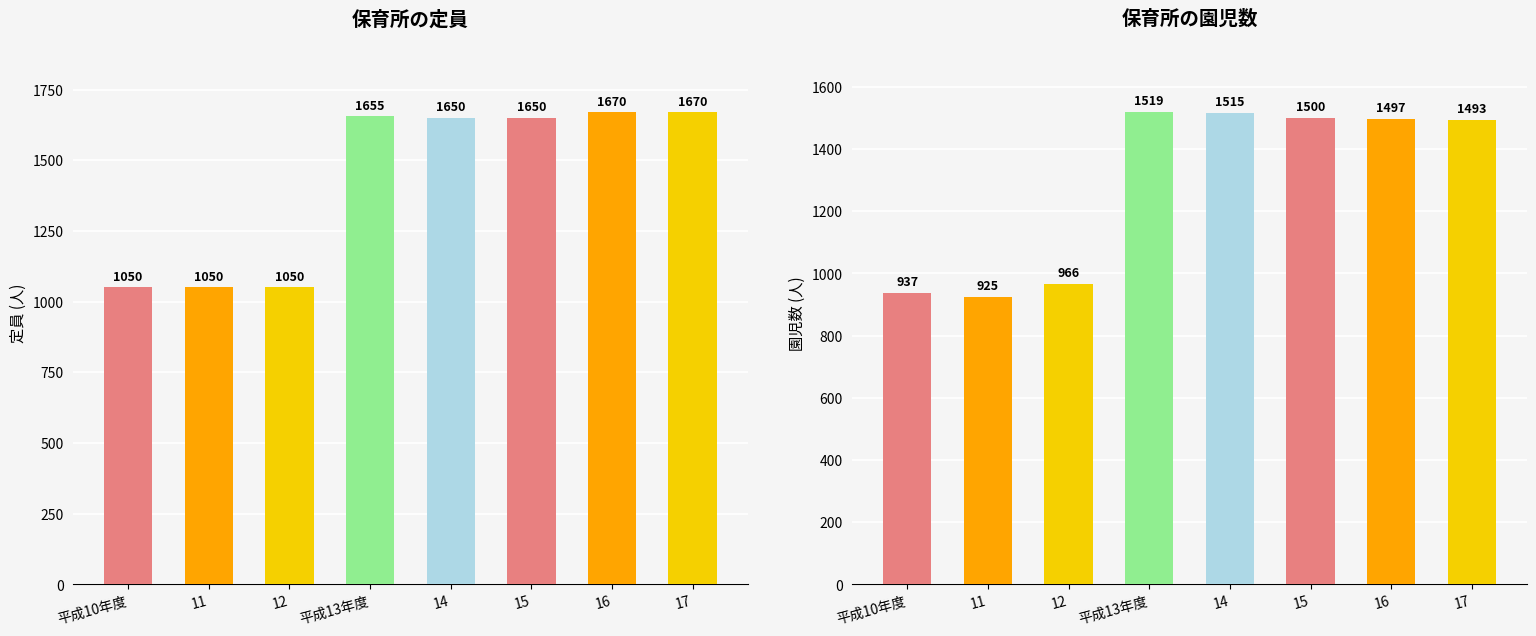

Where is 園児数 nearest to the value 1222?

12